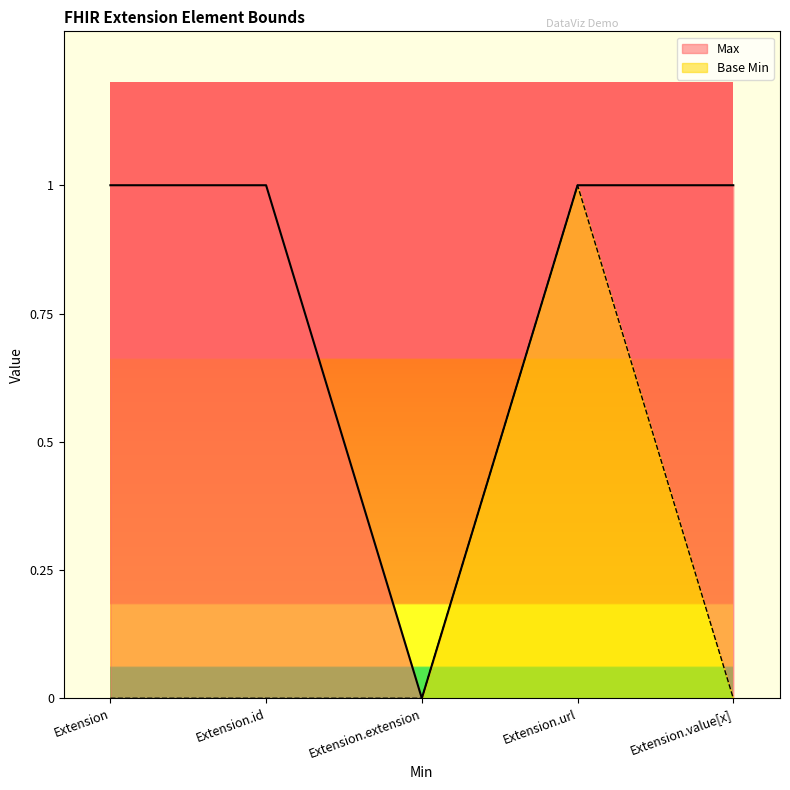

Reading right to left, what are all the values shown in this chart?

Max: Extension.value[x]=1	Extension.url=1	Extension.extension=0	Extension.id=1	Extension=1
Base Min: Extension.value[x]=0	Extension.url=1	Extension.extension=0	Extension.id=0	Extension=0